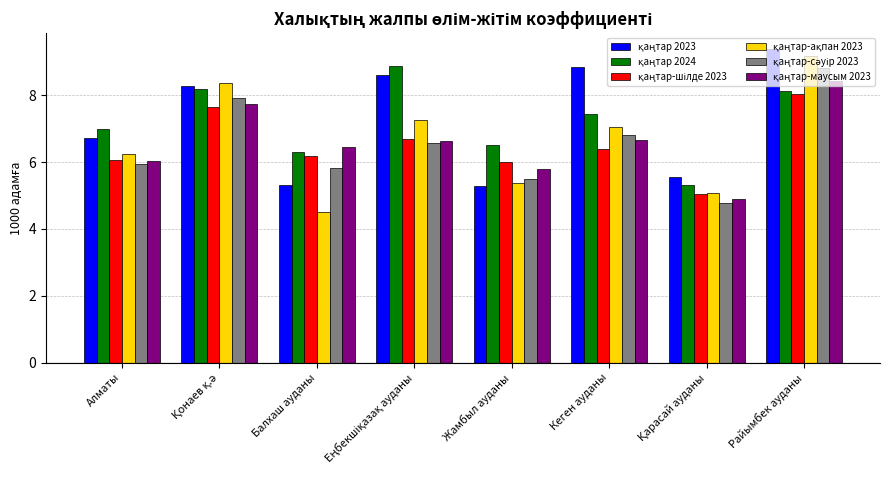

What is the spread (max minus min) of values at Балхаш ауданы?

1.9